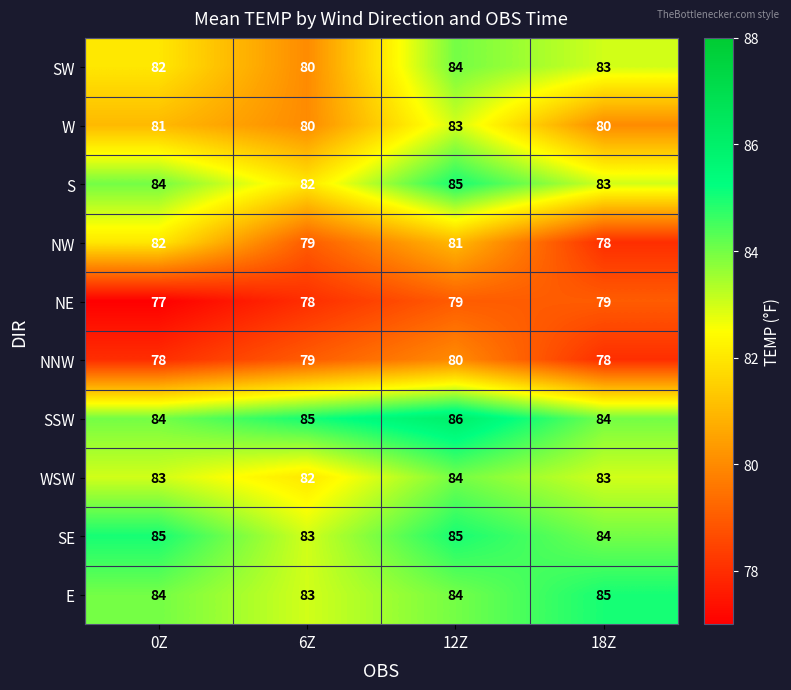

Is it true that SW equals 58 at 18Z?

False